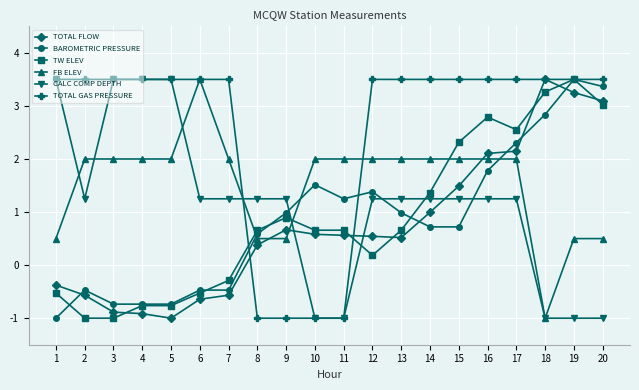

What is the difference between the second highest and second lowest values in the TOTAL FLOW series?

4.2